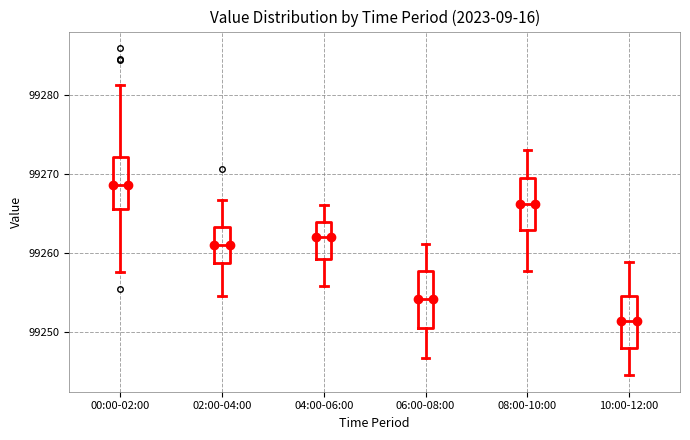

Where does the median line of the box for 08:00-10:00 sit on the y-axis? The values are not printed on the chart, so give them approximately, as read against the axis.

99266